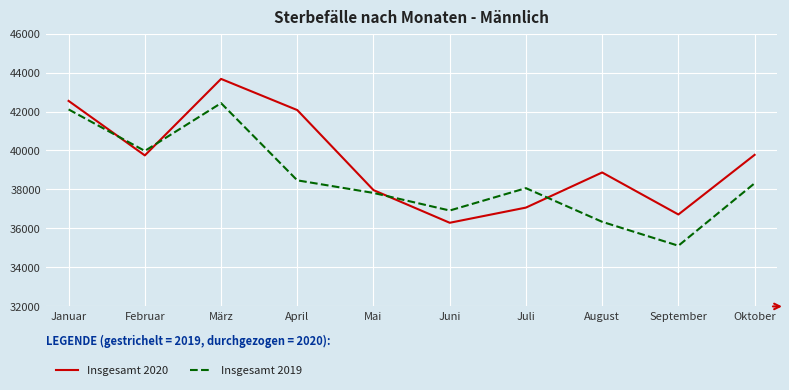

What is the spread (max minus min) of values at Oktober?

1458